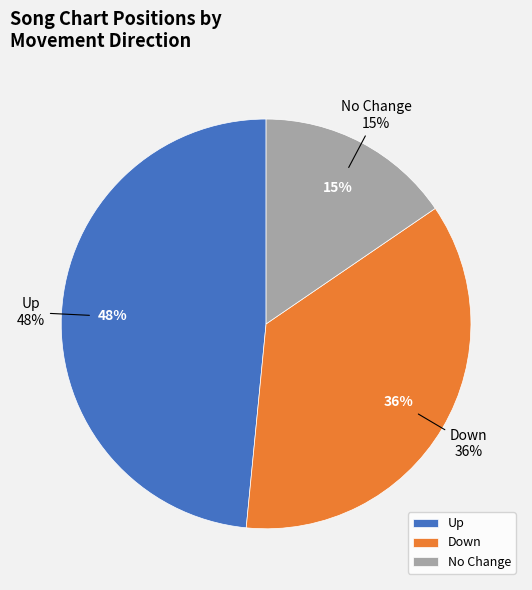

How many segments does this pie chart have?

3